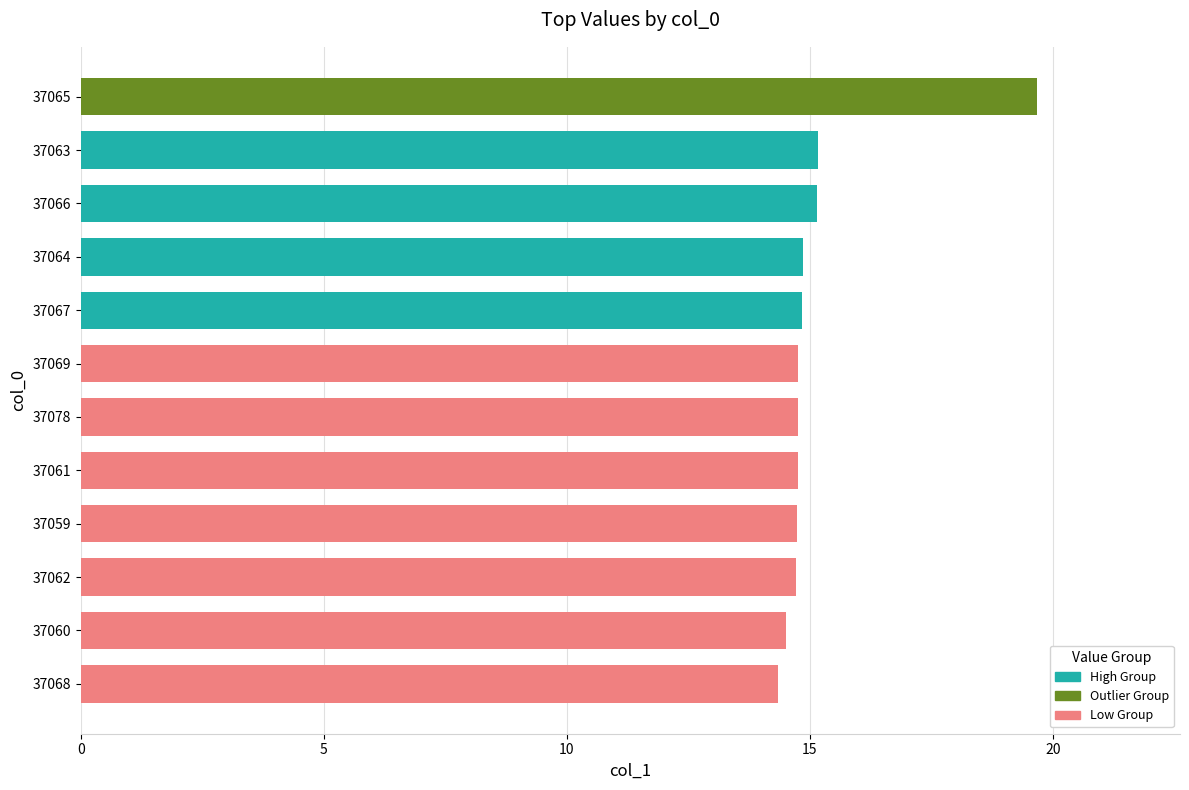

What is the maximum value shown in the chart?

19.7